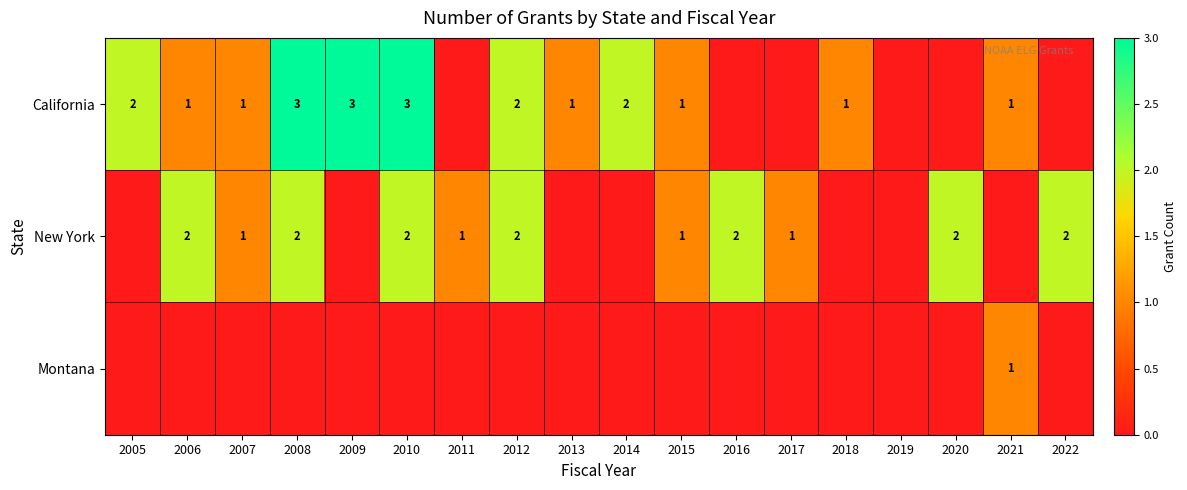

True or false: New York has a value of 1 at 2022.

False